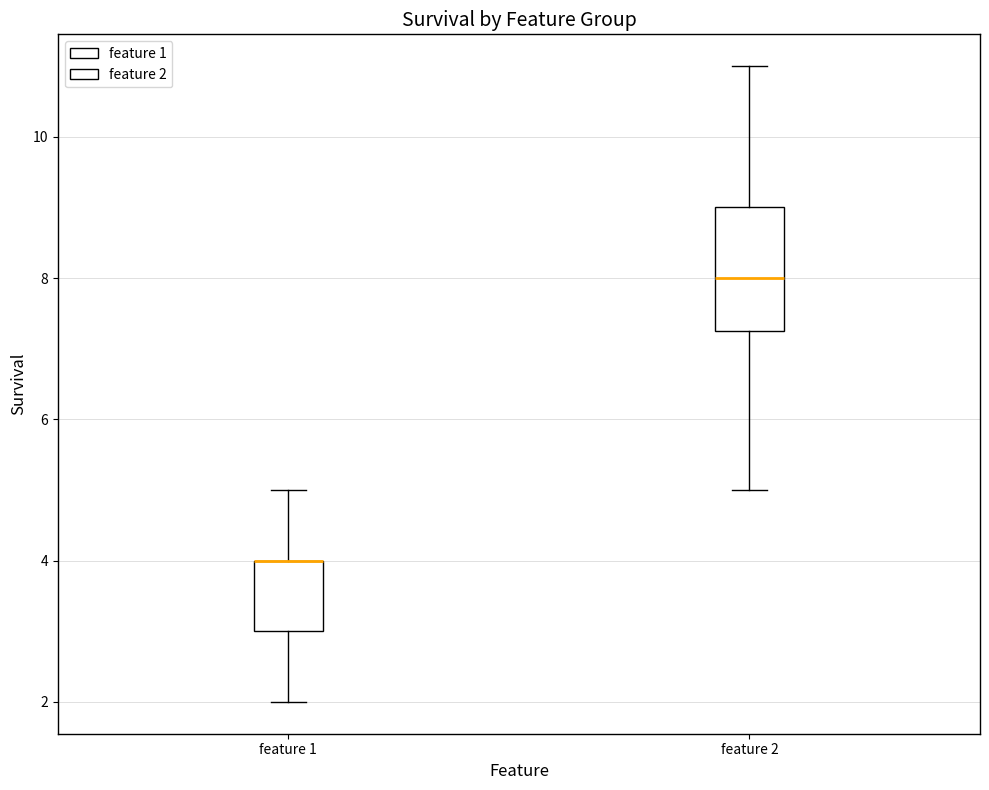

Where does the lower whisker of the box for feature 2 end on the y-axis? The values are not printed on the chart, so give them approximately, as read against the axis.

5.0